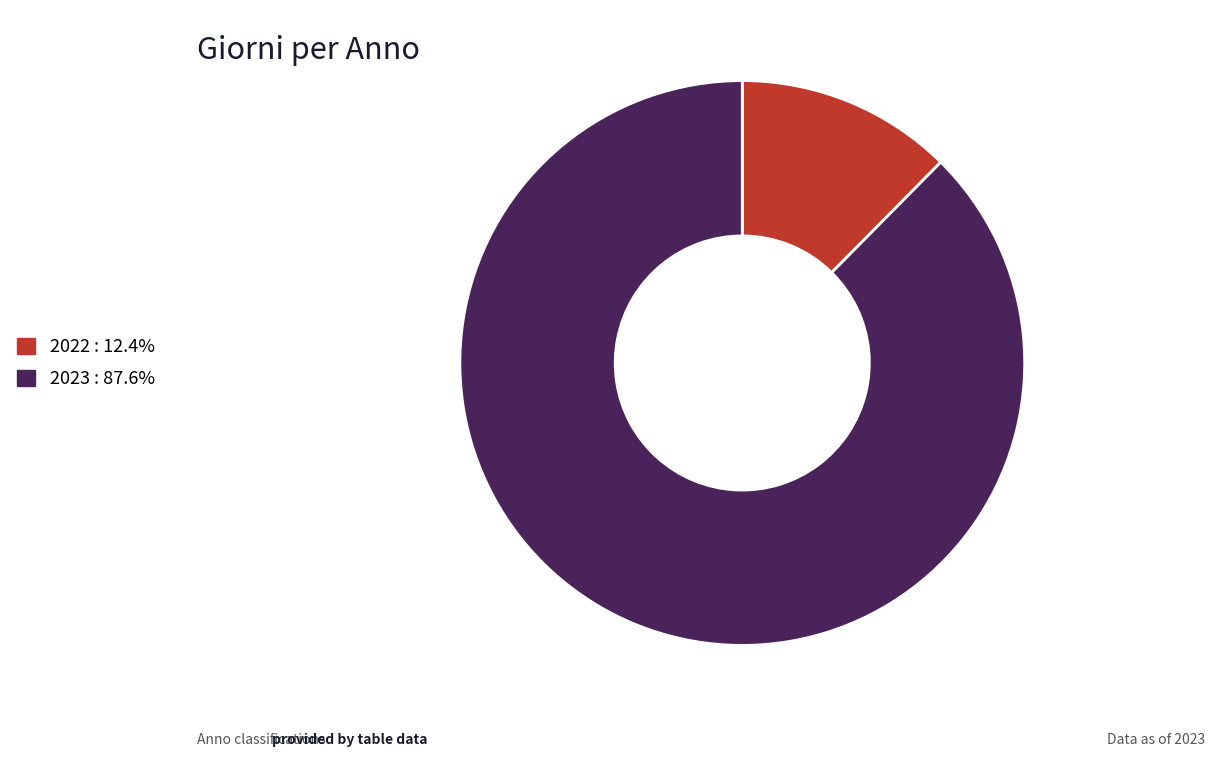

What is the ratio of the value at 2023 to the value at 2022?

7.1